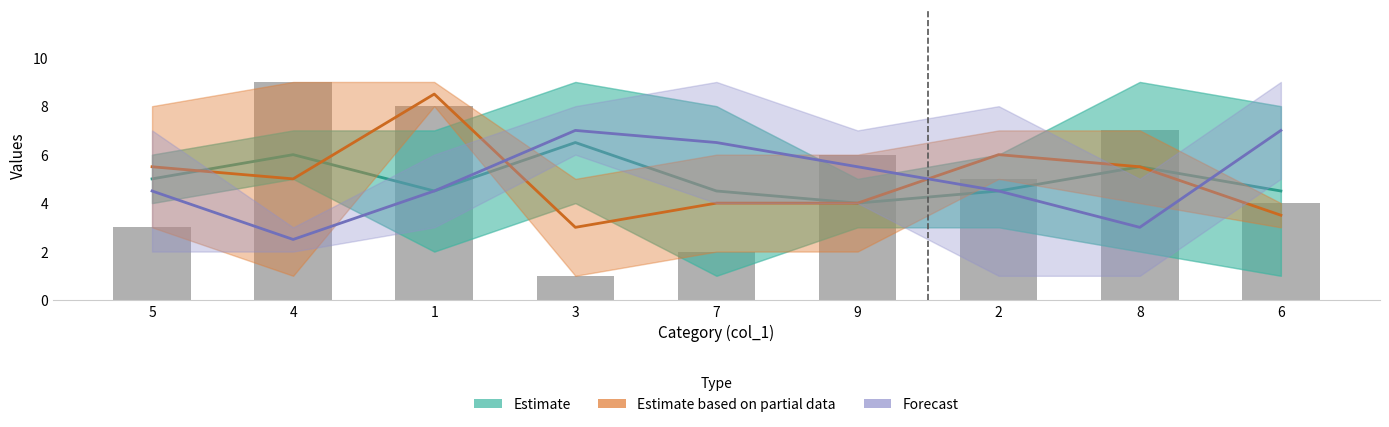

Which series has the largest range (max minus min)?

Estimate based on partial data